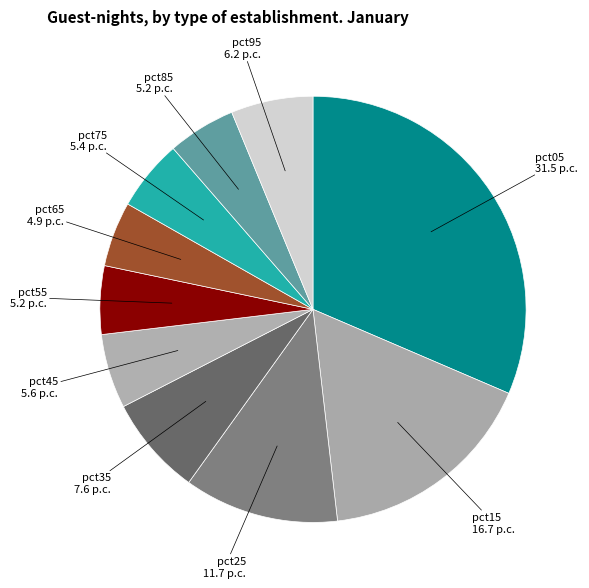

Is pct25 the majority of the pie?

No